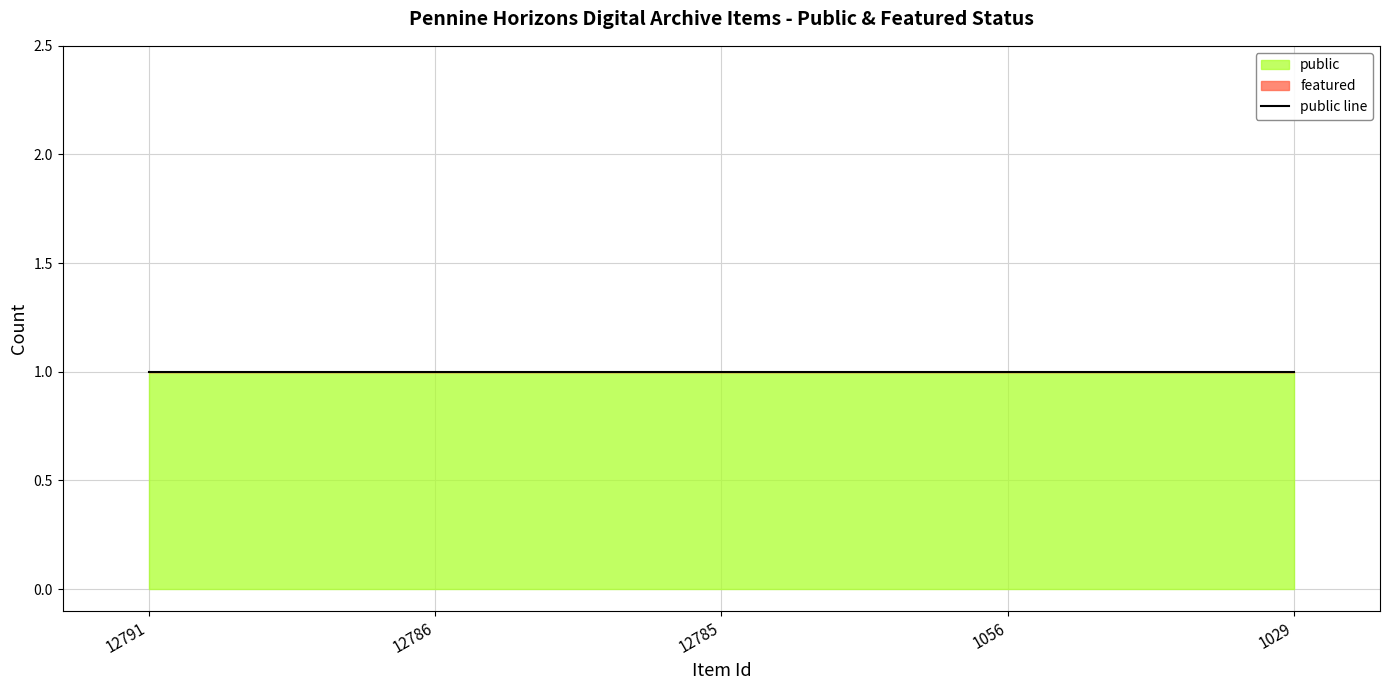

At which category is the sum across all series the highest?

12791